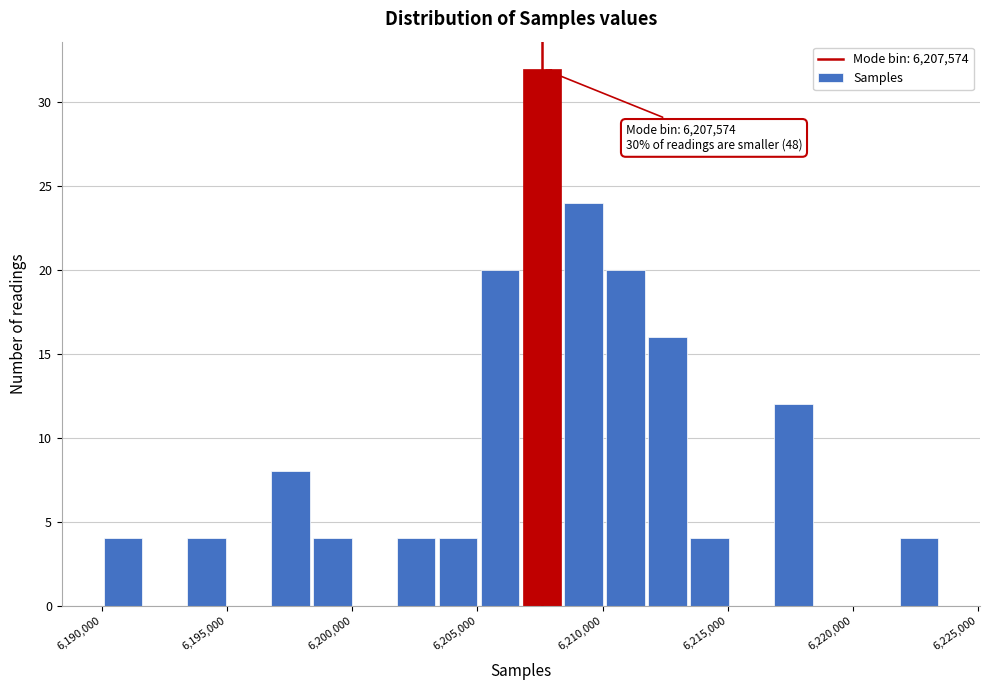

Around what value on the x-axis is the tallest bar? Give the approximate position of its centre, as read against the axis.

6207500